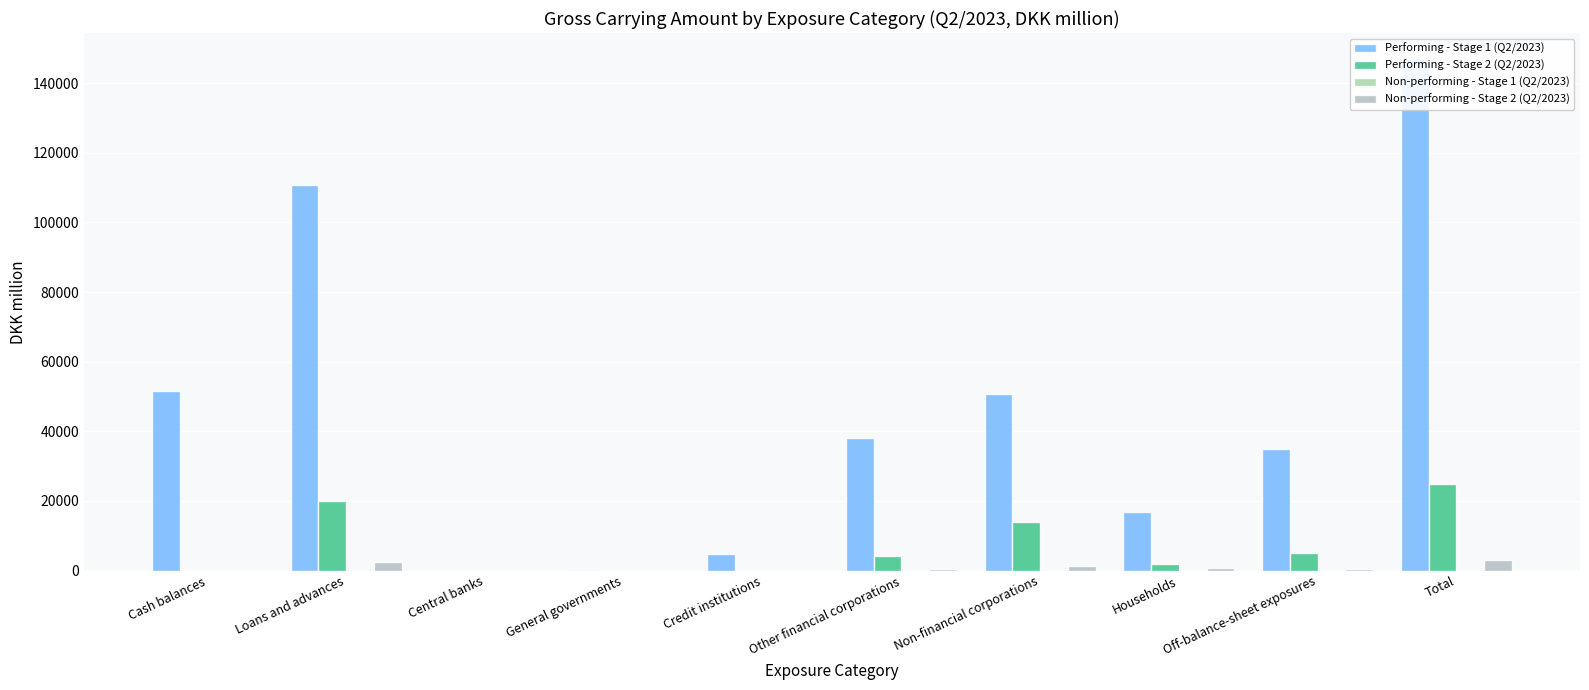

What position from the right is Off-balance-sheet exposures?

2